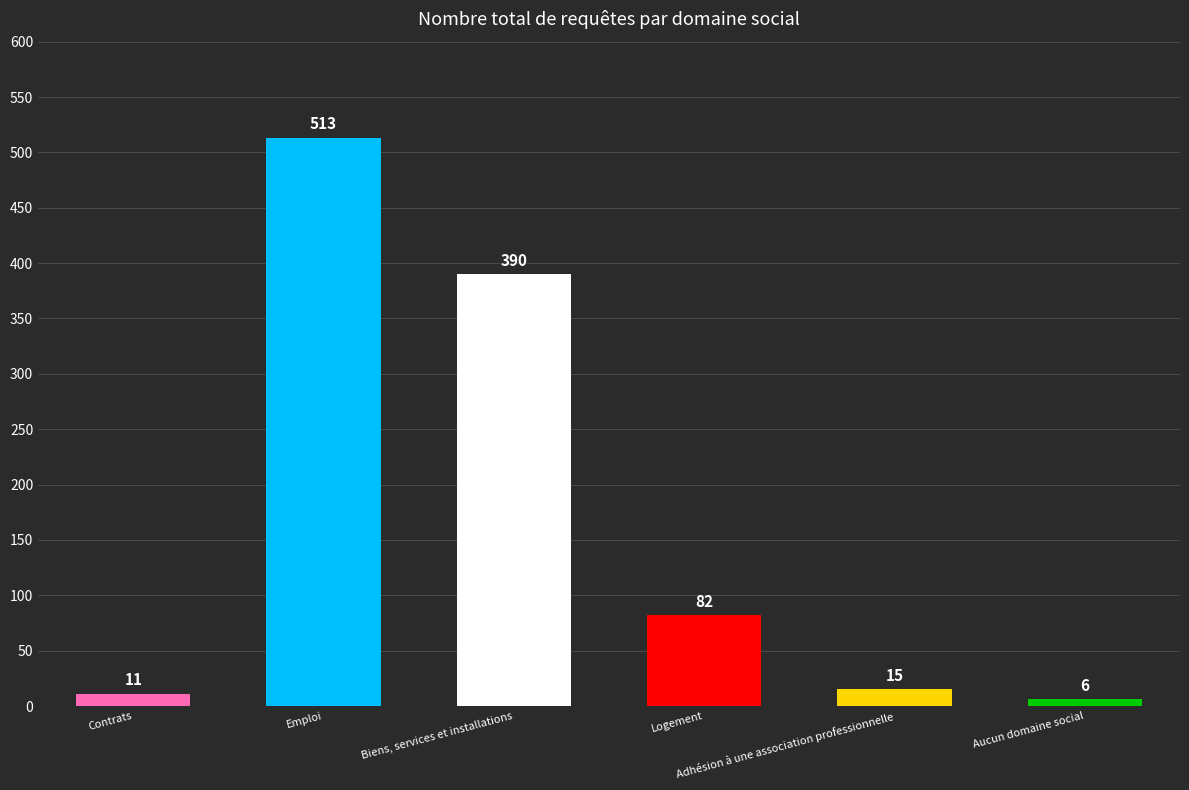

Reading left to right, extract all data points from this chart.

11	513	390	82	15	6